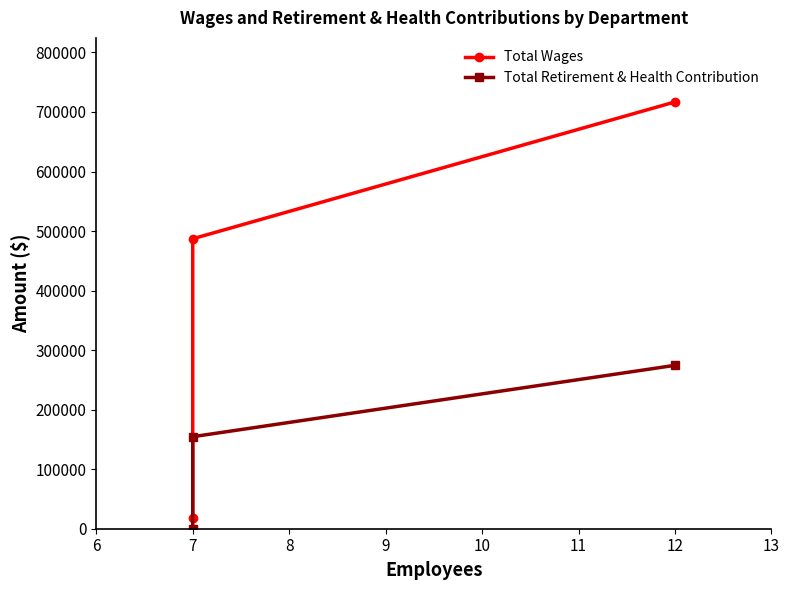

How many series are shown in this chart?

2